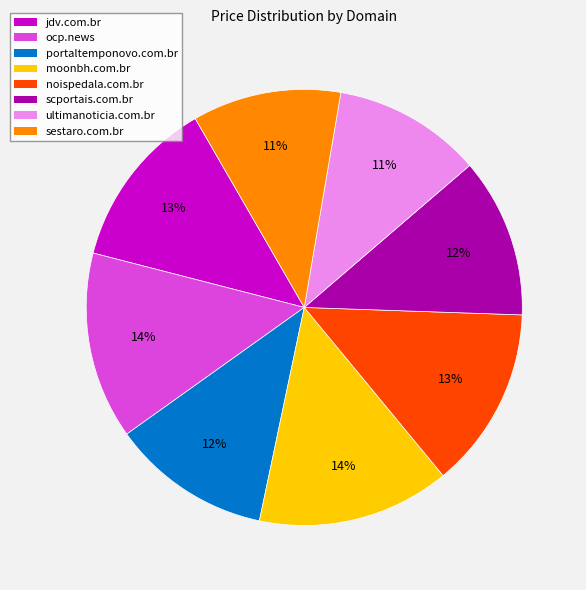

To the nearest percent, what is the difference between the portaltemponovo.com.br and ocp.news slice percentages?

2%